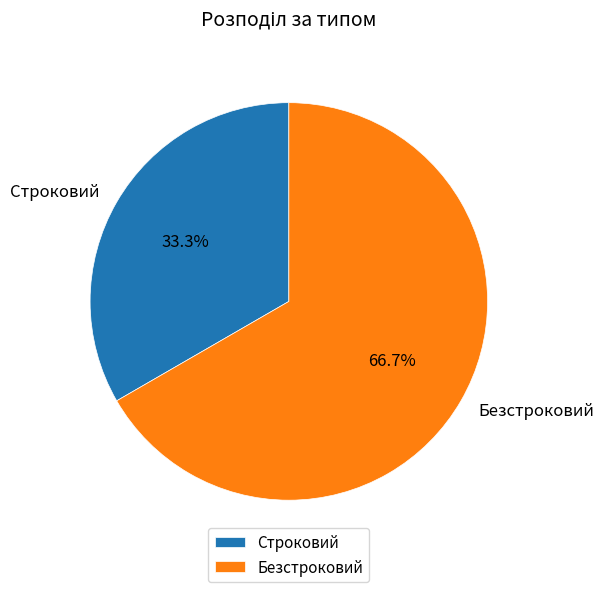

The Безстроковий slice represents 61% of the pie. True or false?

False